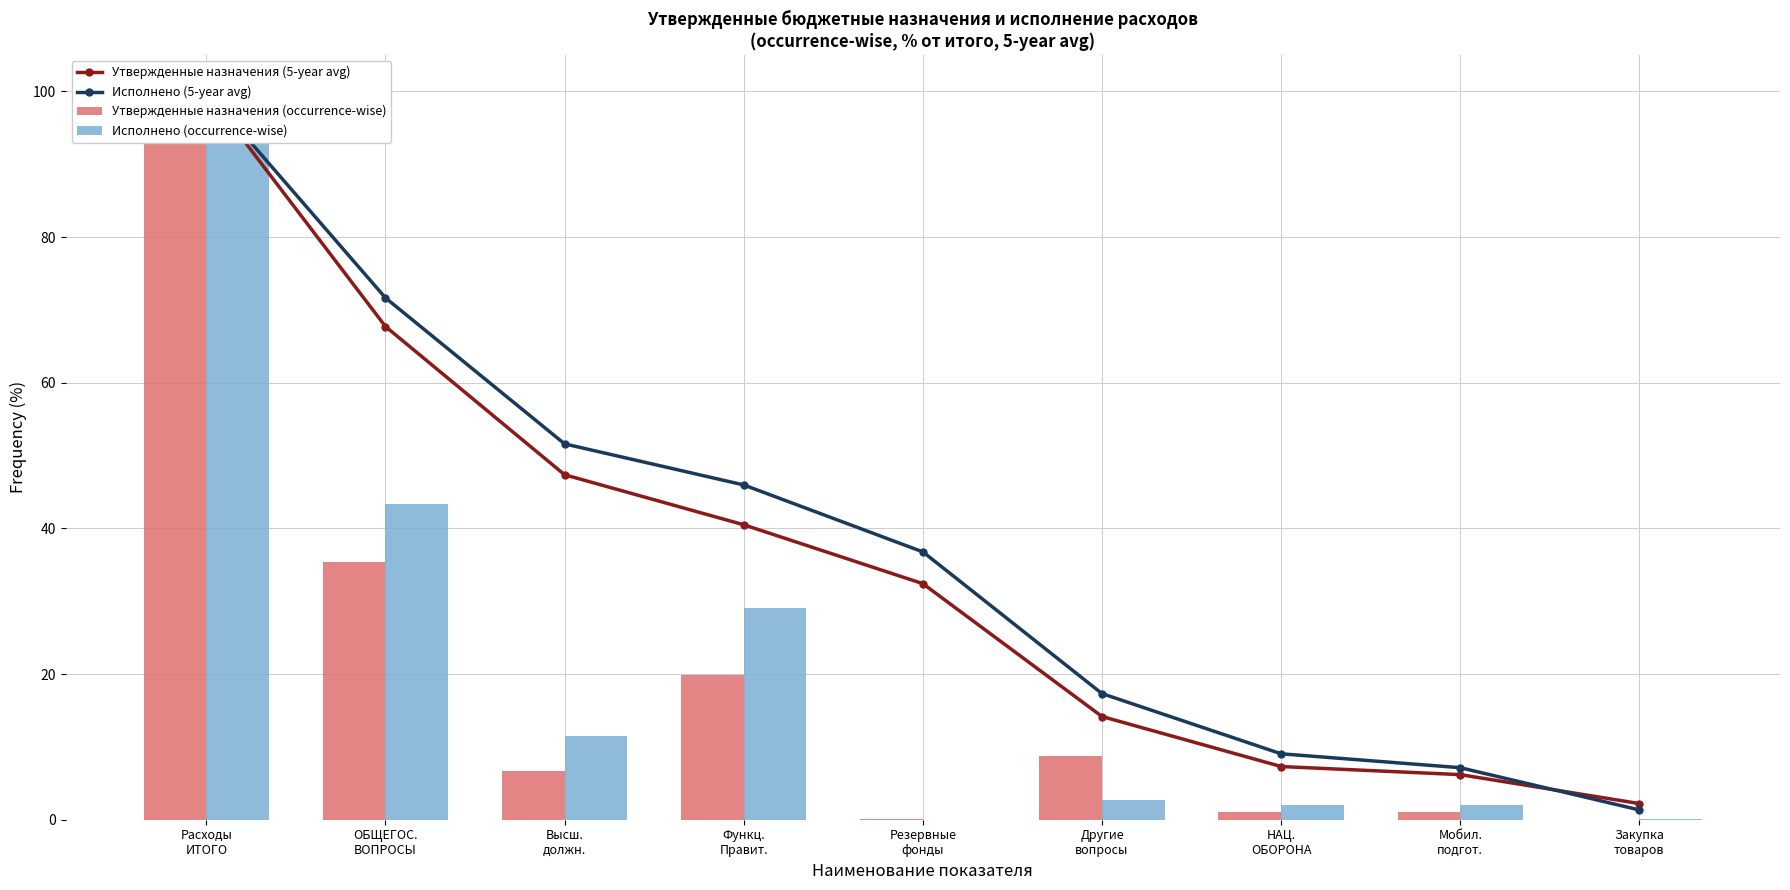

The Исполнено (5-year avg) series shows 60.5 at Резервные
фонды. True or false?

False